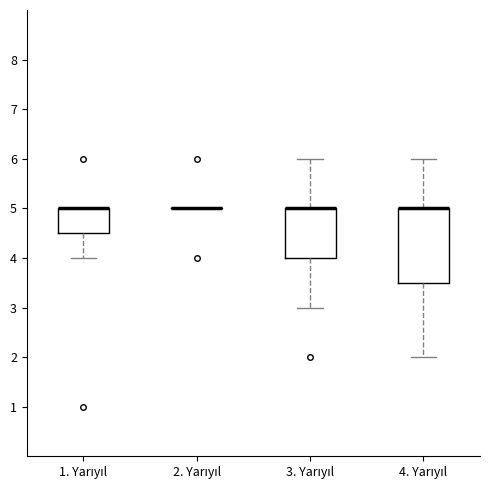

Reading left to right, transcribe this box plot: for each box, give where its median line is, the range the box spans, and where its two whiskers end, as read against the y-axis. The values are not printed on the chart, so give them approximately, as read against the axis.

1. Yarıyıl: median 5.0 (drawn on the box's upper edge), box 4.5 to 5.0, whiskers 4.0 to 5.0
2. Yarıyıl: box collapsed to a line at 5.0, whiskers 5.0 to 5.0
3. Yarıyıl: median 5.0 (drawn on the box's upper edge), box 4.0 to 5.0, whiskers 3.0 to 6.0
4. Yarıyıl: median 5.0 (drawn on the box's upper edge), box 3.5 to 5.0, whiskers 2.0 to 6.0